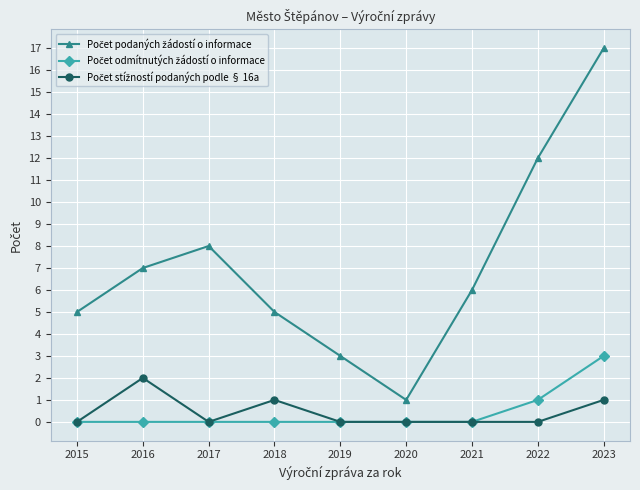

What is the greatest value displayed?

17